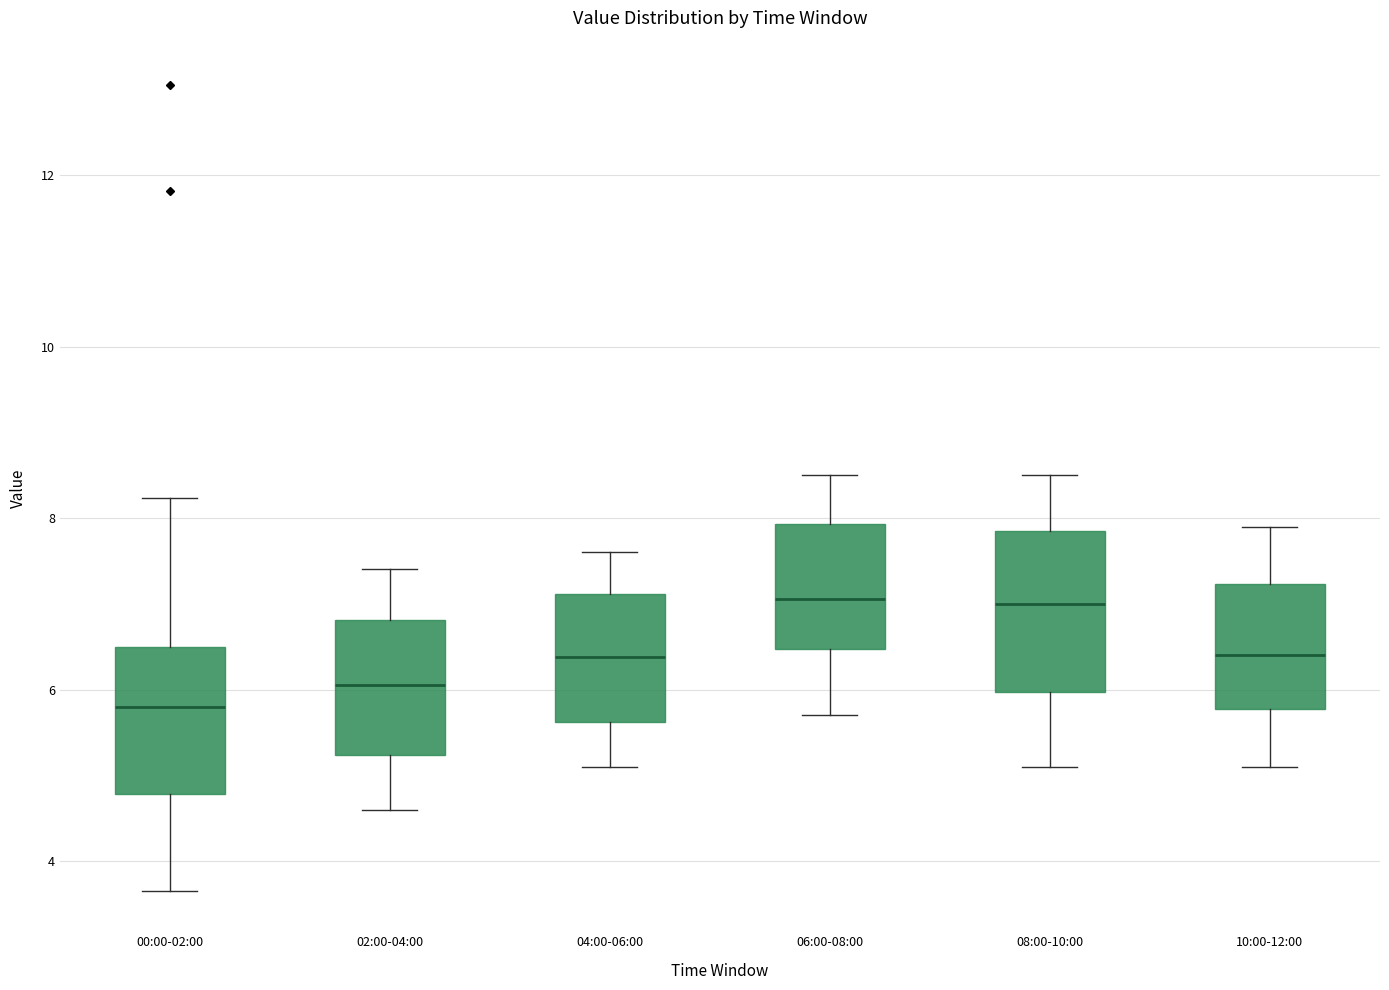

Reading left to right, transcribe this box plot: for each box, give where its median line is, the range the box spans, and where its two whiskers end, as read against the y-axis. The values are not printed on the chart, so give them approximately, as read against the axis.

00:00-02:00: median 5.8, box 4.8 to 6.4, whiskers 3.6 to 8.2
02:00-04:00: median 6.0, box 5.2 to 6.8, whiskers 4.6 to 7.4
04:00-06:00: median 6.4, box 5.6 to 7.2, whiskers 5.2 to 7.6
06:00-08:00: median 7.0, box 6.4 to 8.0, whiskers 5.8 to 8.6
08:00-10:00: median 7.0, box 6.0 to 7.8, whiskers 5.2 to 8.6
10:00-12:00: median 6.4, box 5.8 to 7.2, whiskers 5.2 to 8.0